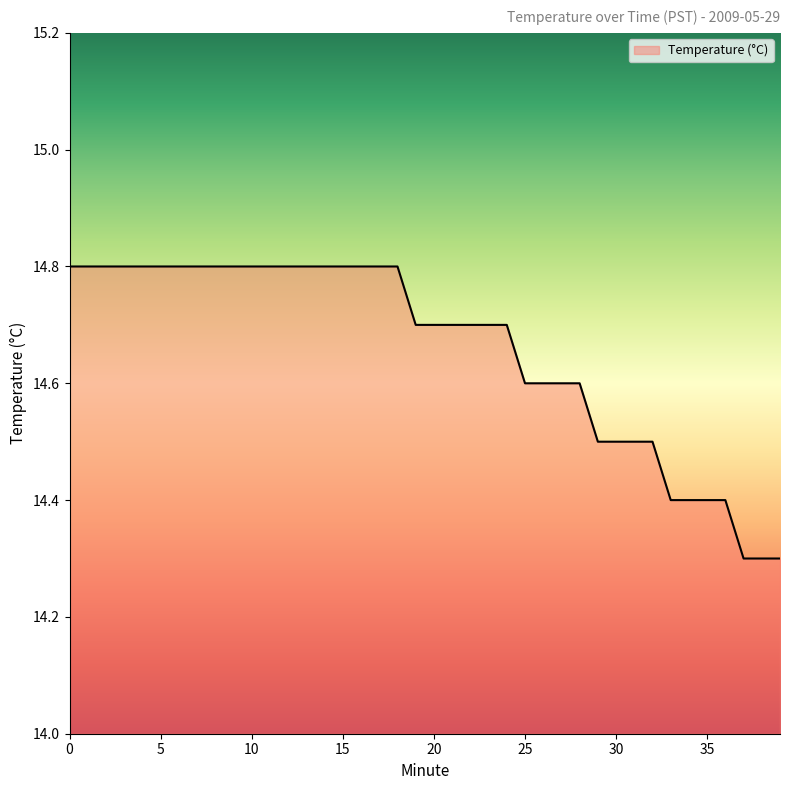

What is the smallest value displayed?

14.3